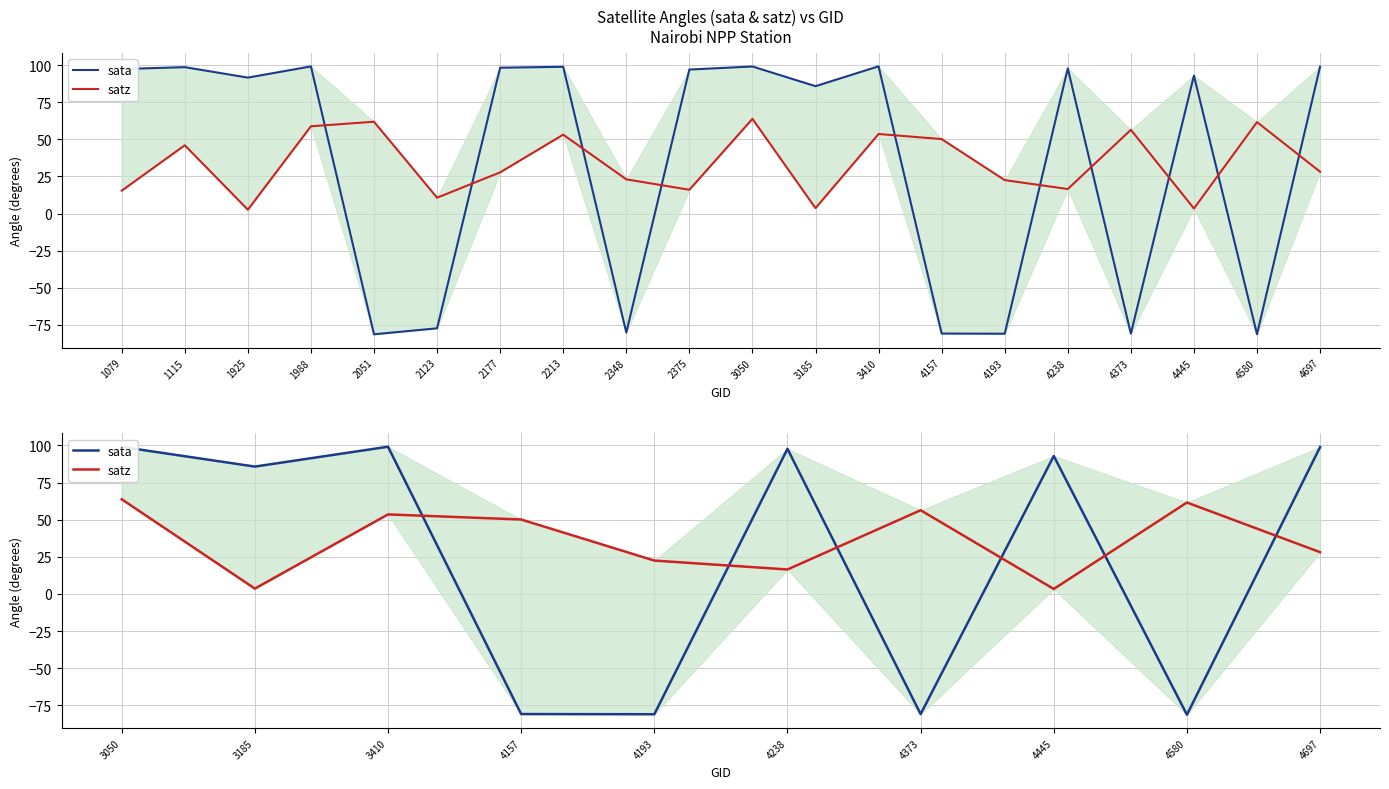

True or false: sata has a value of -142.1 at 4193.

False